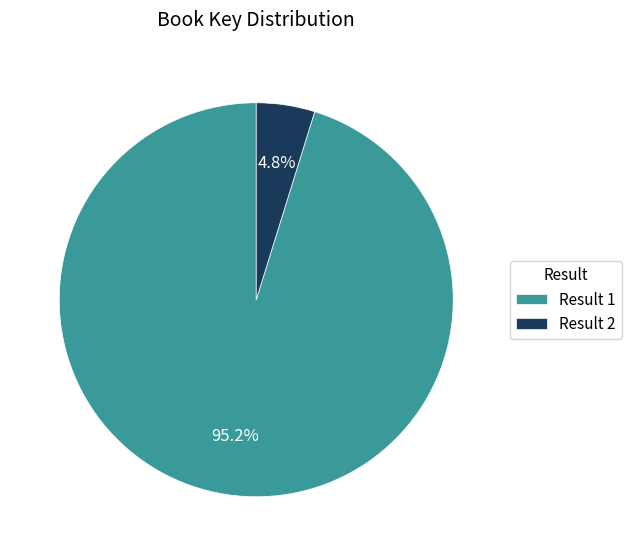

How many segments does this pie chart have?

2